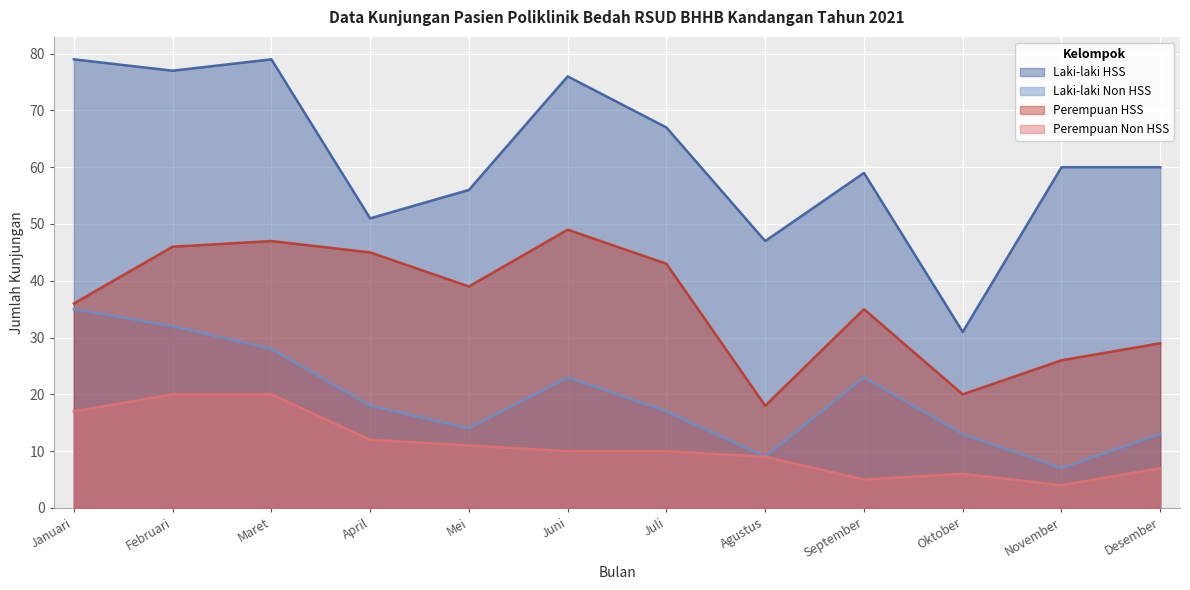

How many interior local peaks does the Perempuan Non HSS series have?

1